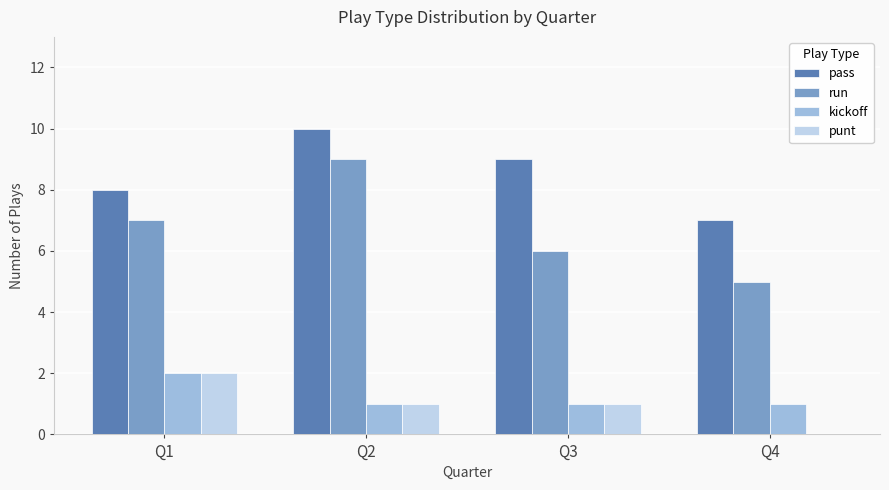

Which category has the highest value in the pass series?

Q2